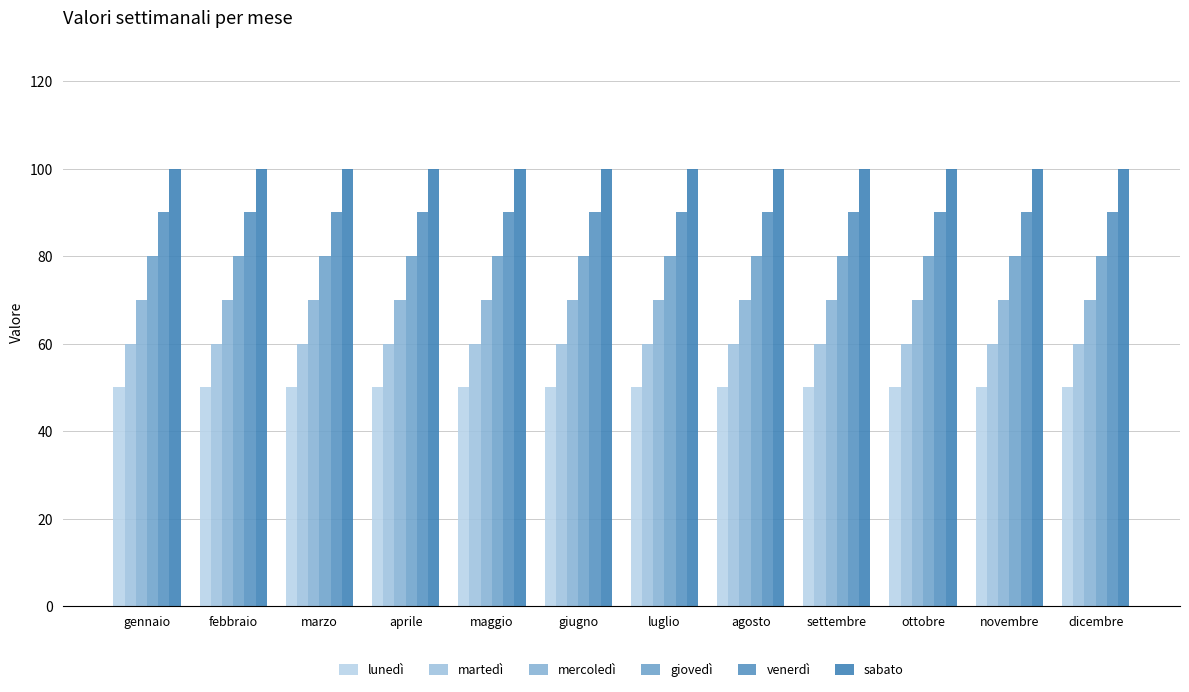

What is the label of the 3rd bar from the right?

ottobre